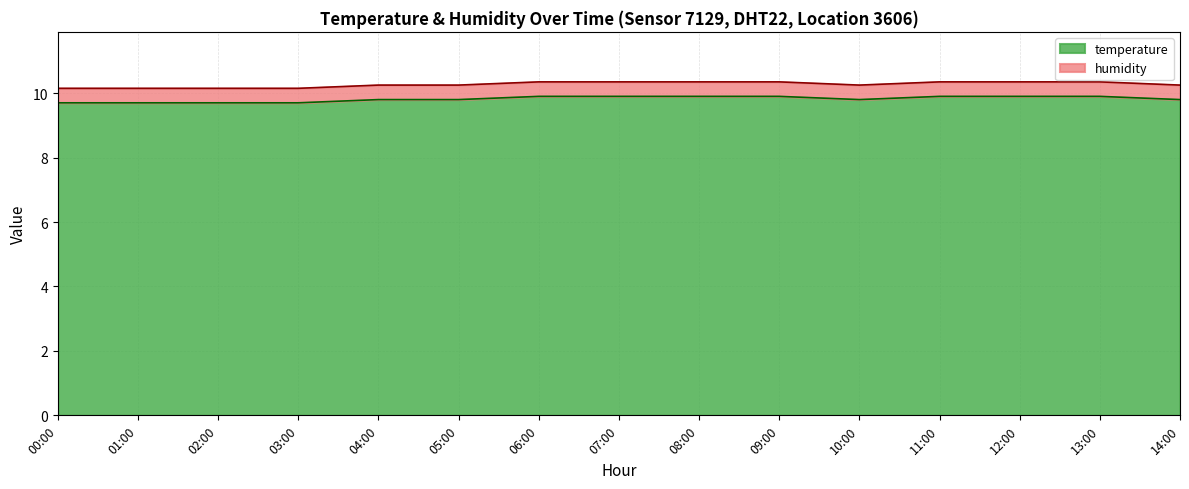

List the labels in order of value, smallest first.

00:00, 01:00, 02:00, 03:00, 04:00, 05:00, 10:00, 14:00, 06:00, 07:00, 08:00, 09:00, 11:00, 12:00, 13:00